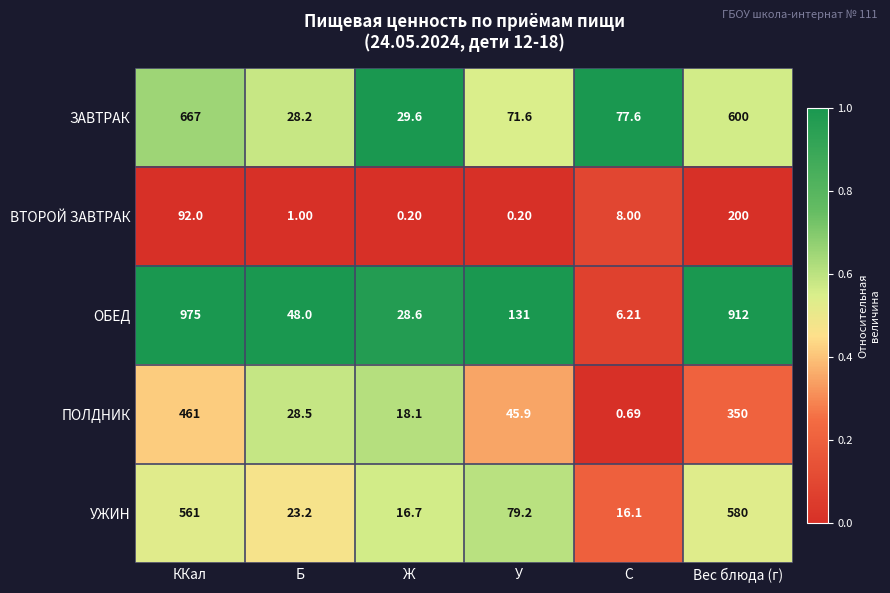

Which series has the largest total across all categories?

ОБЕД